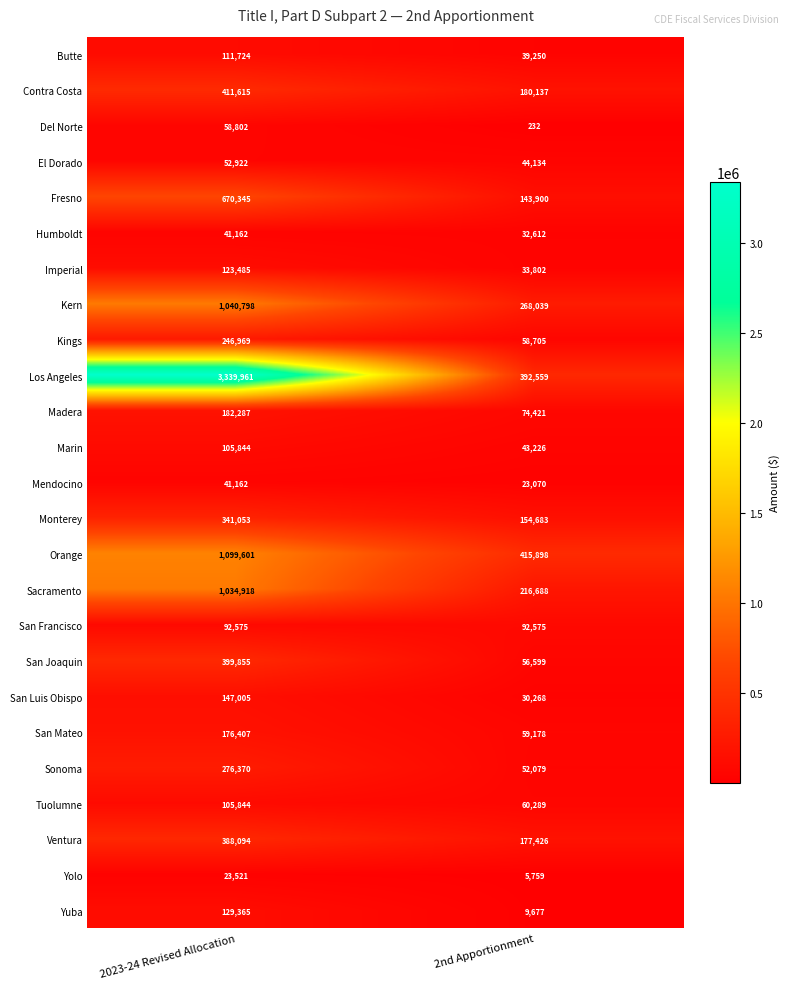

Is the value of Mendocino at 2nd Apportionment greater than the value of San Luis Obispo at 2nd Apportionment?

No